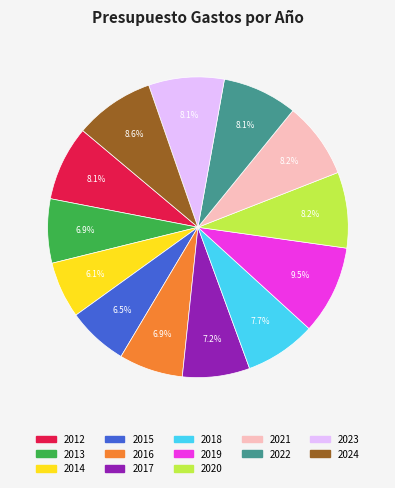

What portion of the pie excludes 2018?

92.3%